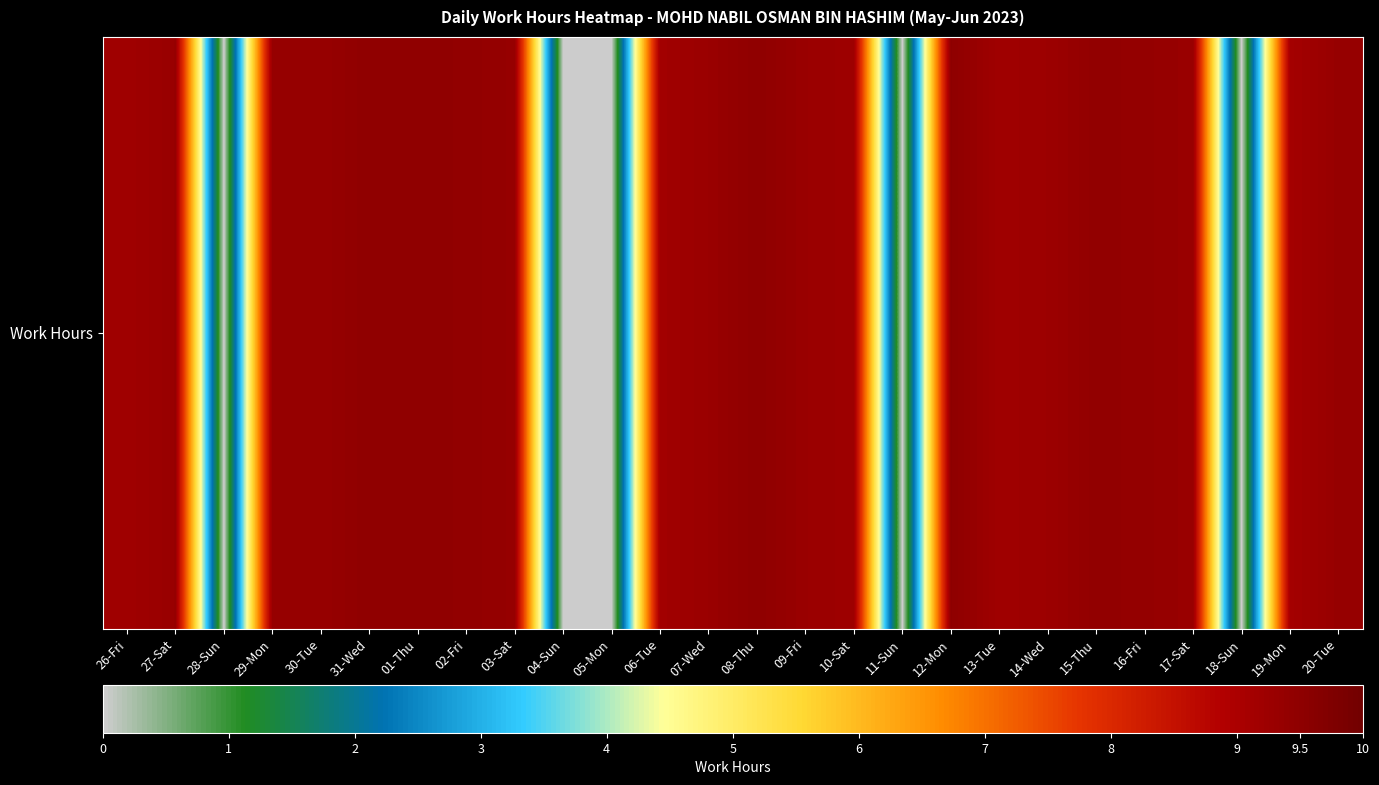

The chart shows a value of 9.3 at 27-Sat. True or false?

True